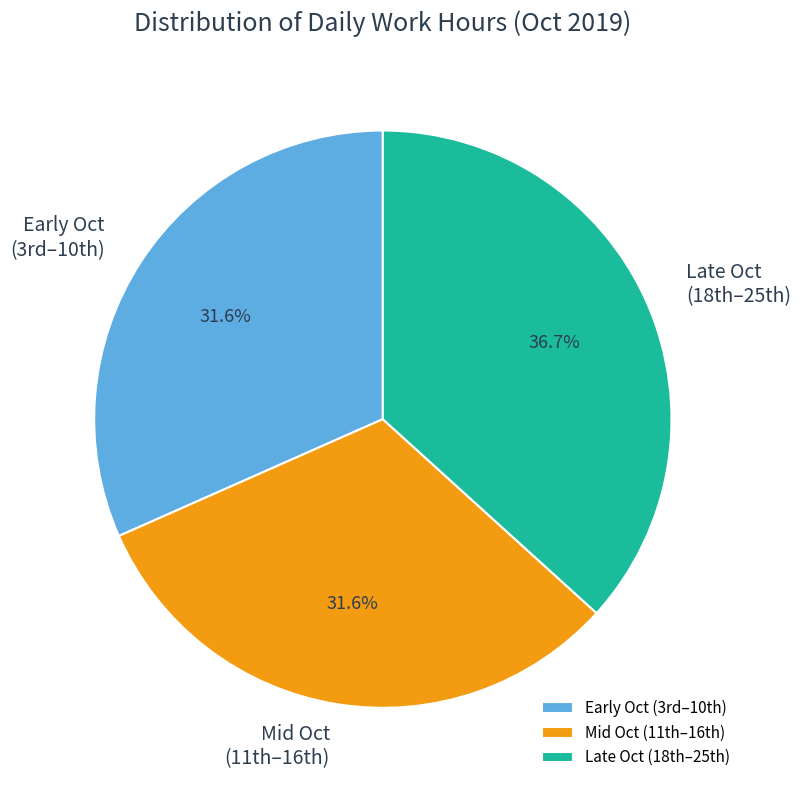

Is there a majority slice in this chart?

No